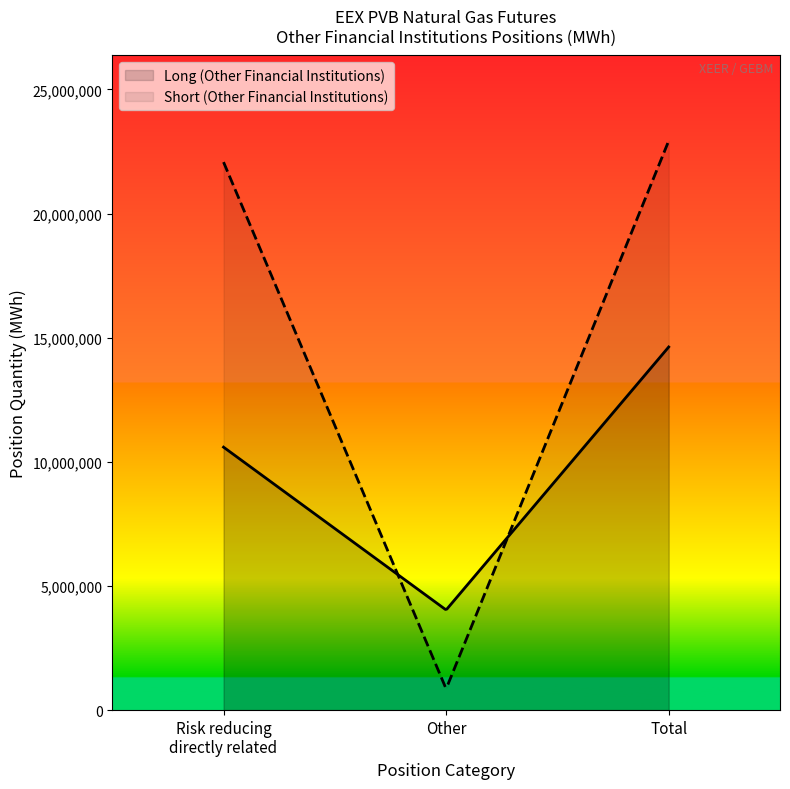

What is the total value across all series at Other - Other?

4889810